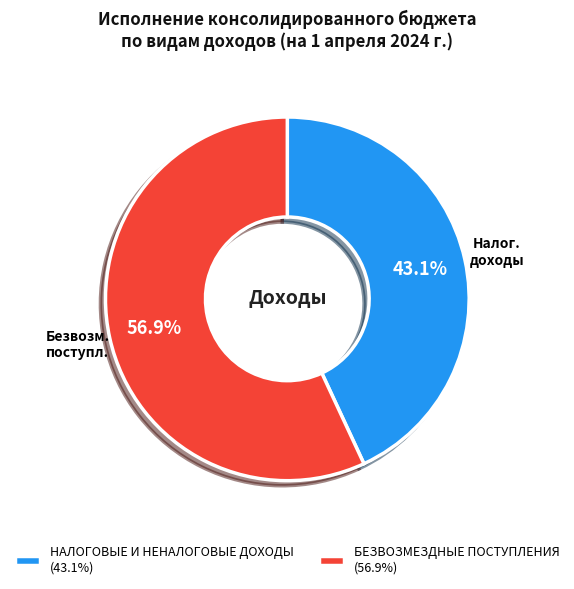

How many segments does this pie chart have?

2